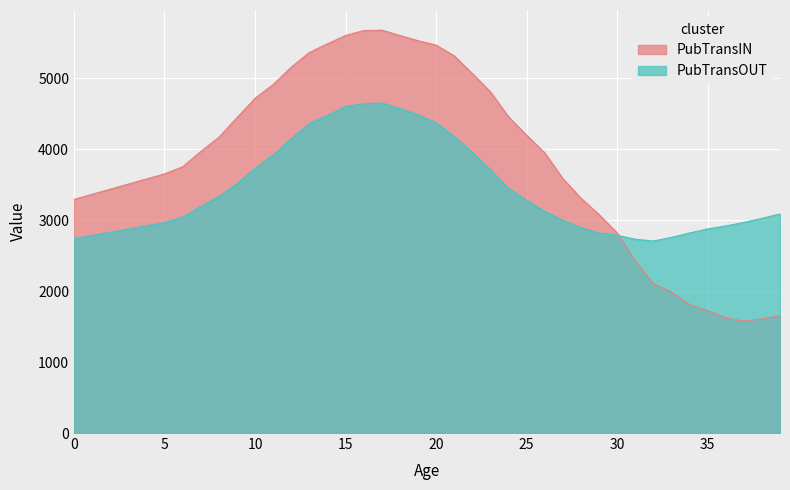

What is the approximate value of PubTransIN at 17?

5681.5